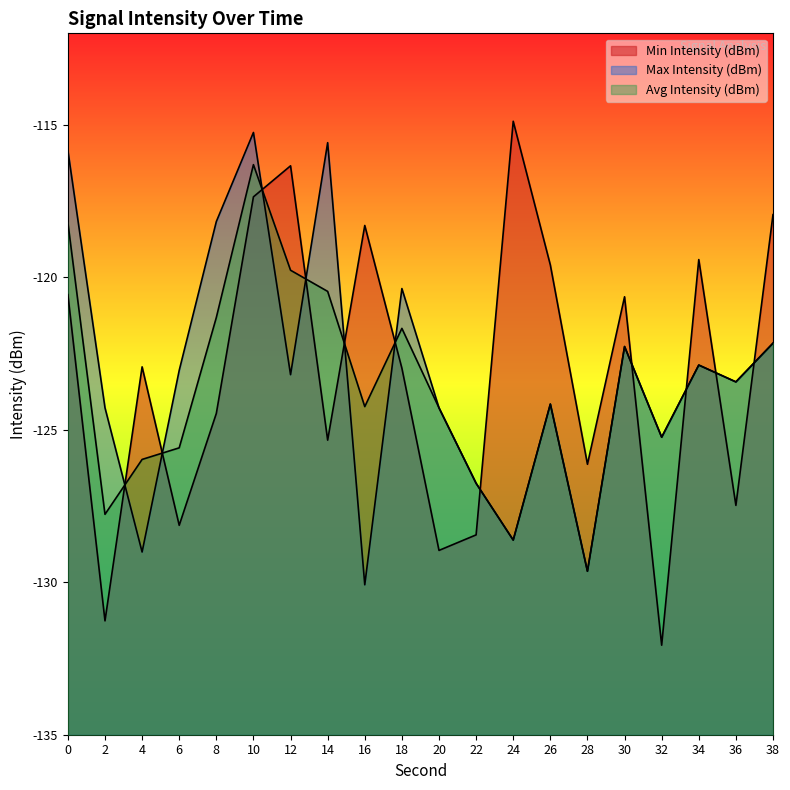

How many times do Max Intensity (dBm) and Avg Intensity (dBm) cross each other?

6